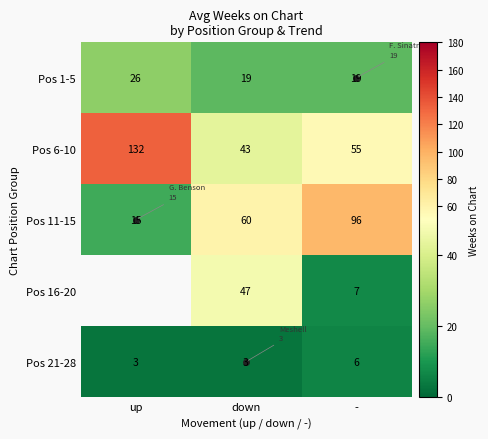

What is the difference between the highest and lowest values at up?

129.3